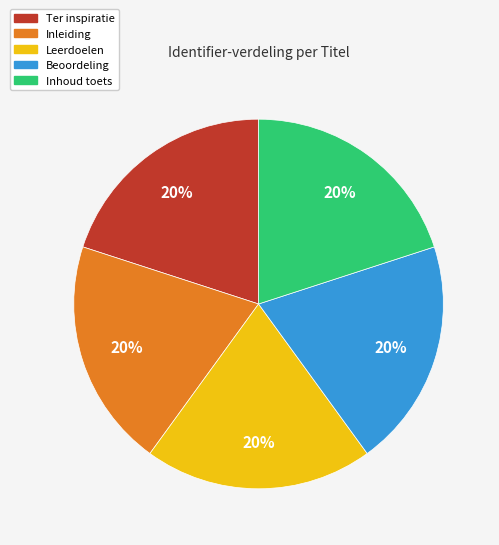

The Beoordeling slice represents 28% of the pie. True or false?

False